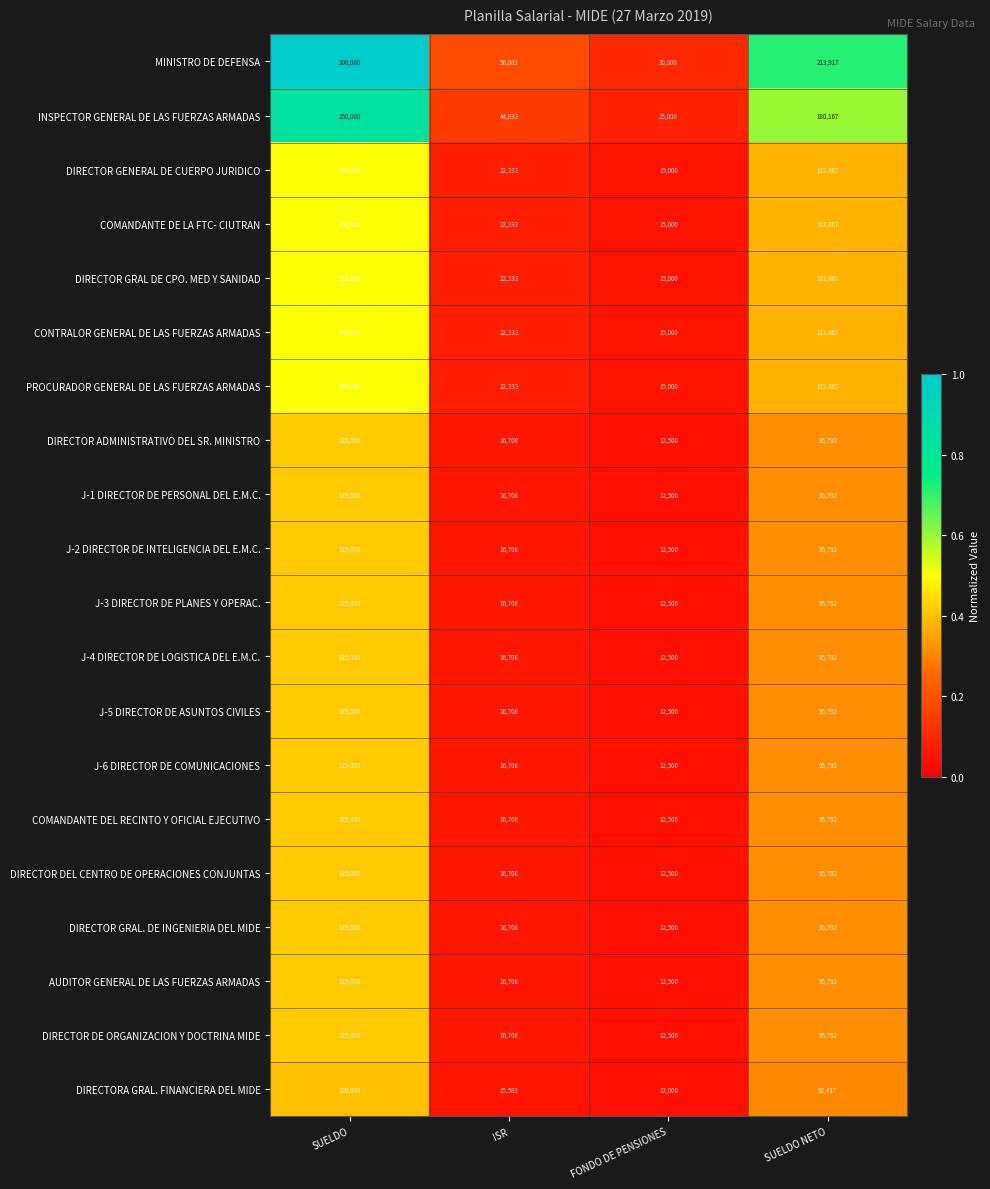

What is the total value across all series at SUELDO NETO?

2199340